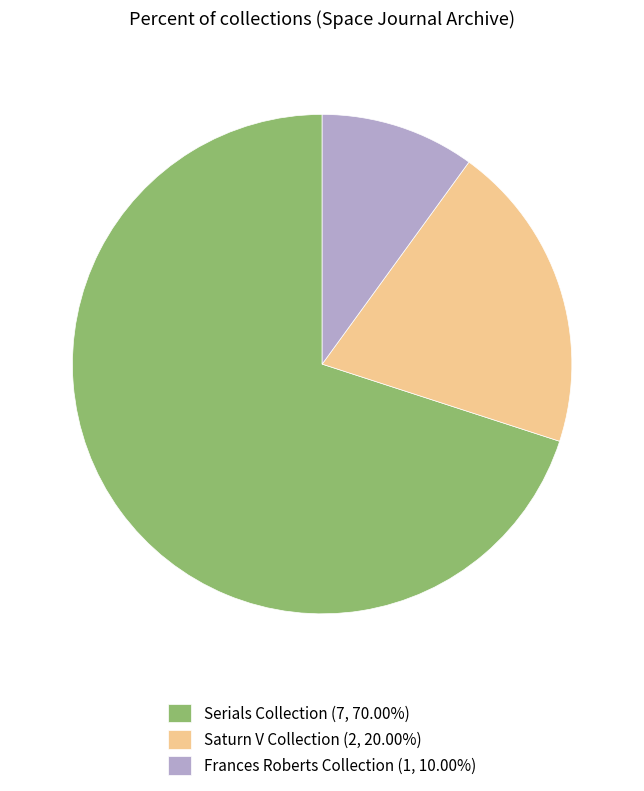

Is there any slice that represents more than half of the pie?

Yes